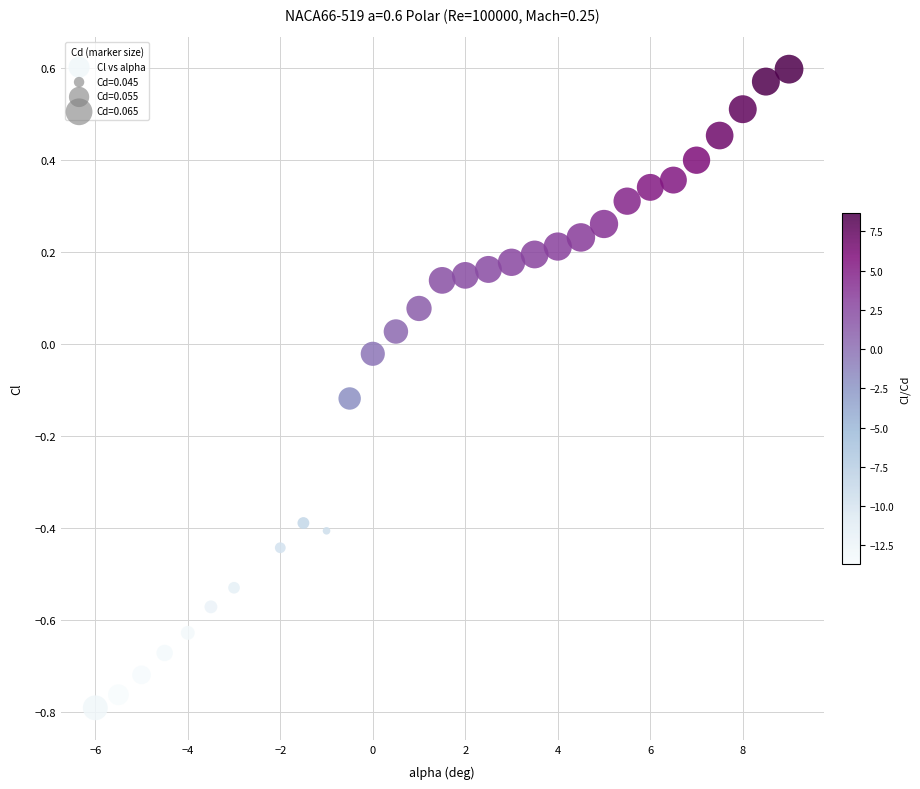

What is the range of X values (max minus min)?

15.0